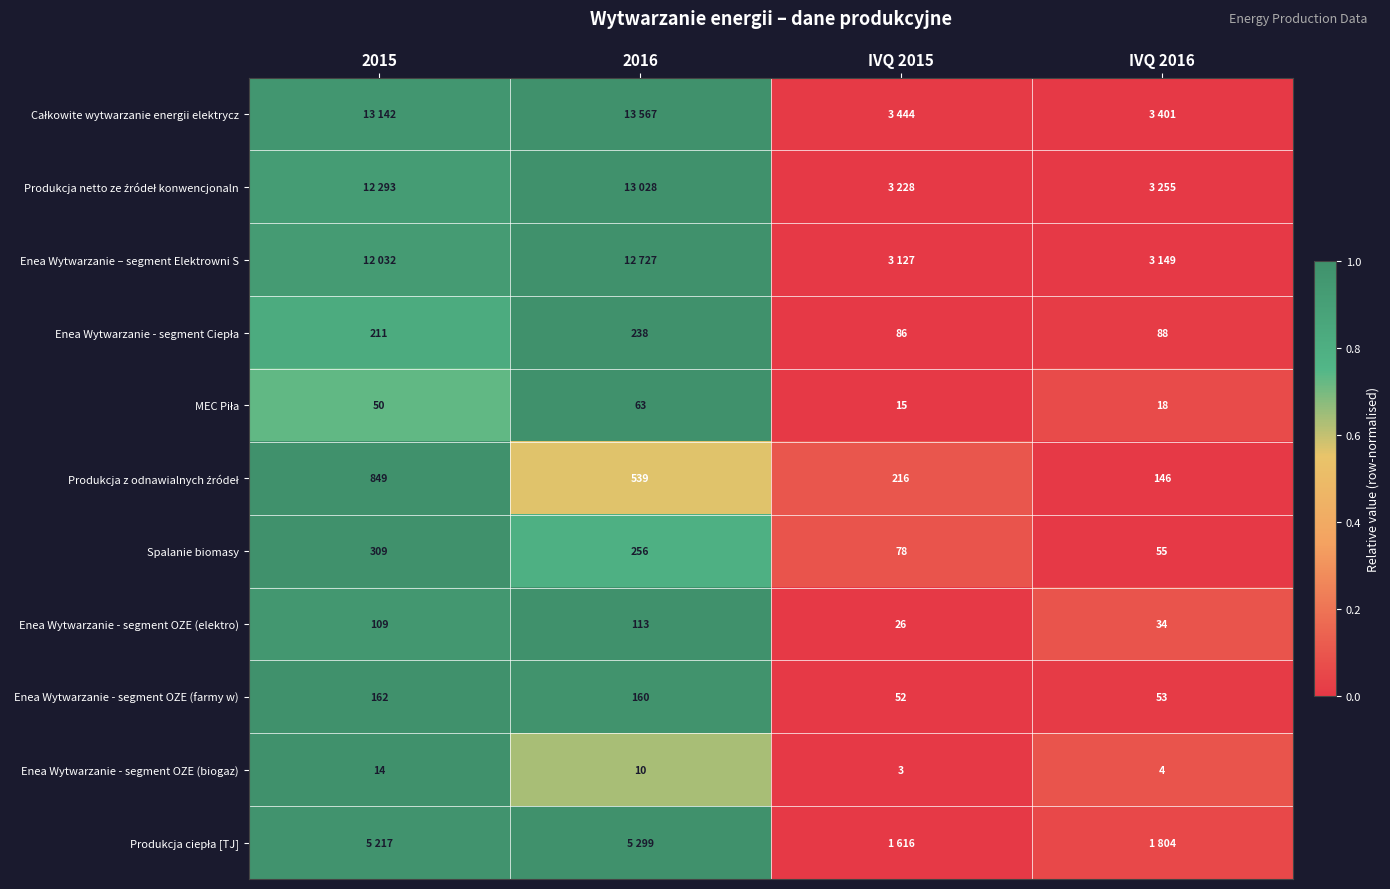

Is it true that Spalanie biomasy equals 0.2 at IVQ 2015?

False